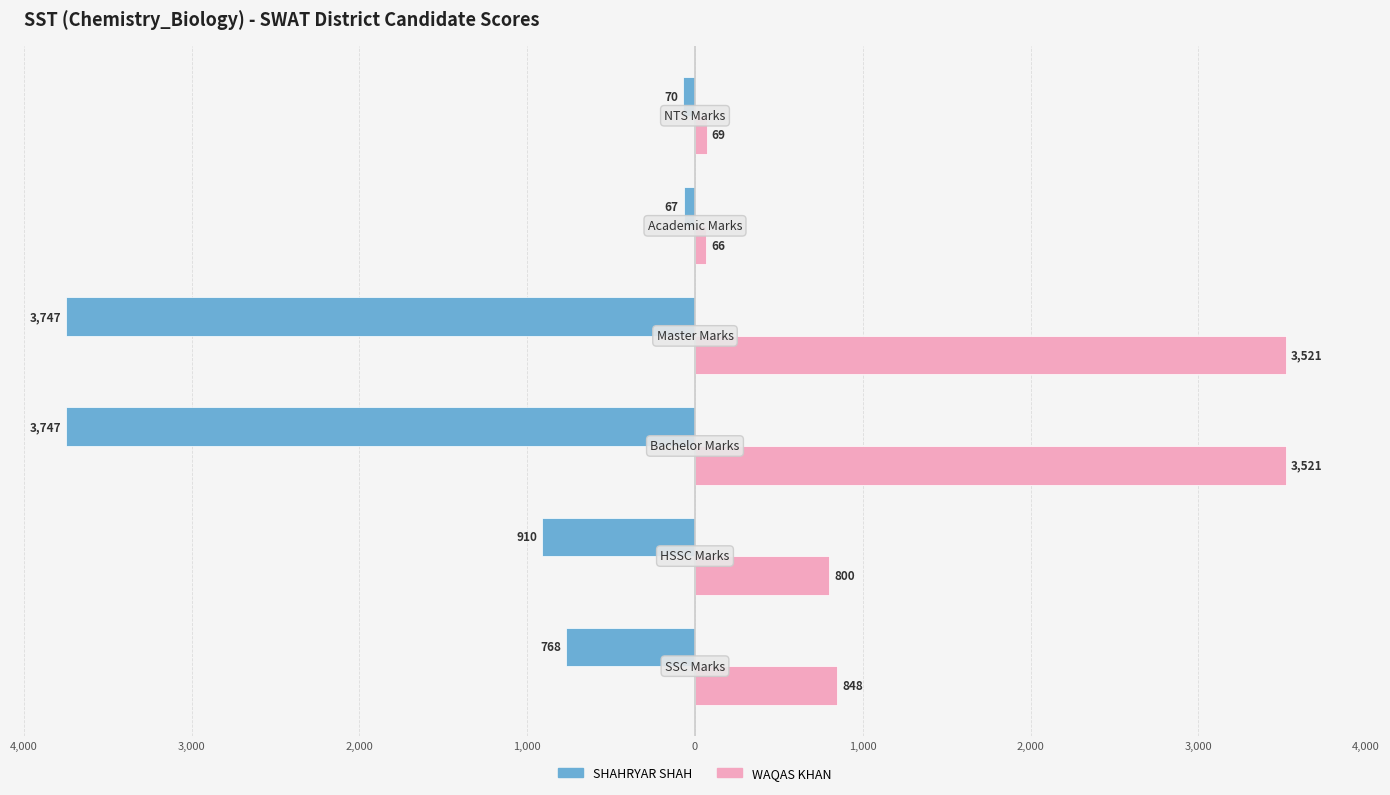

Reading left to right, extract all data points from this chart.

SHAHRYAR SHAH: -768.0	-910.0	-3747.0	-3747.0	-66.6	-70.0
WAQAS KHAN: 848.0	800.0	3521.0	3521.0	65.9	69.0